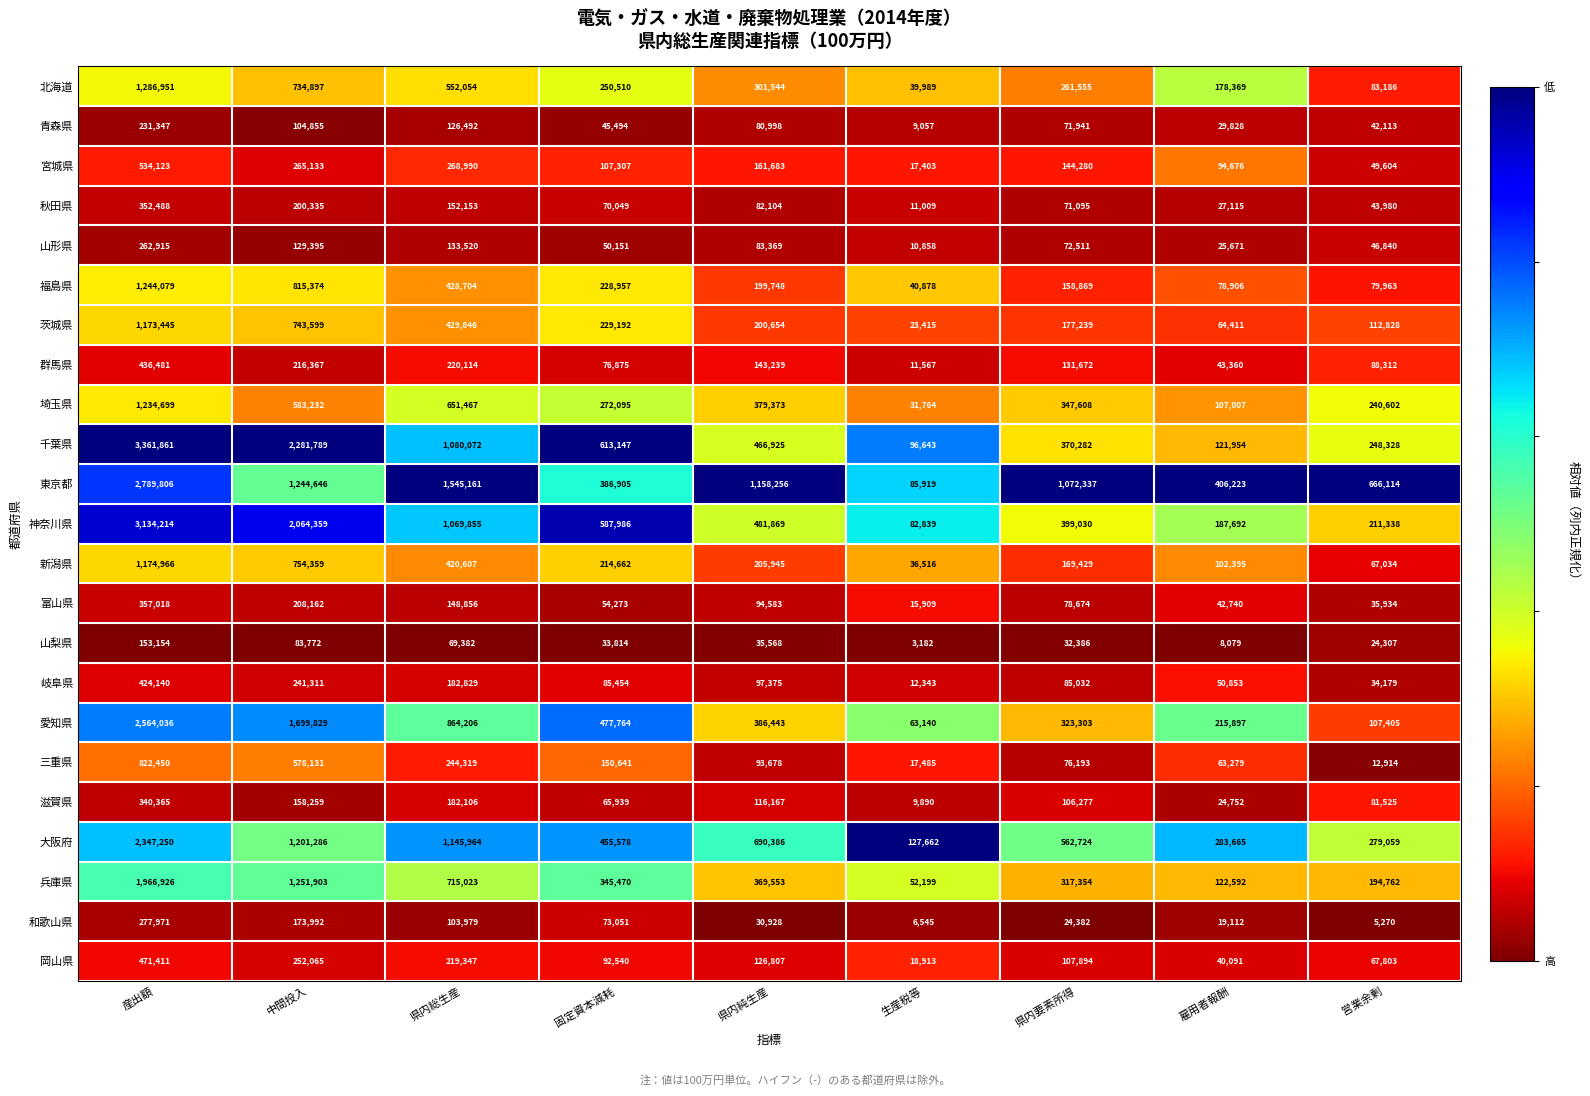

What is the sum of all 千葉県 values?

8641001